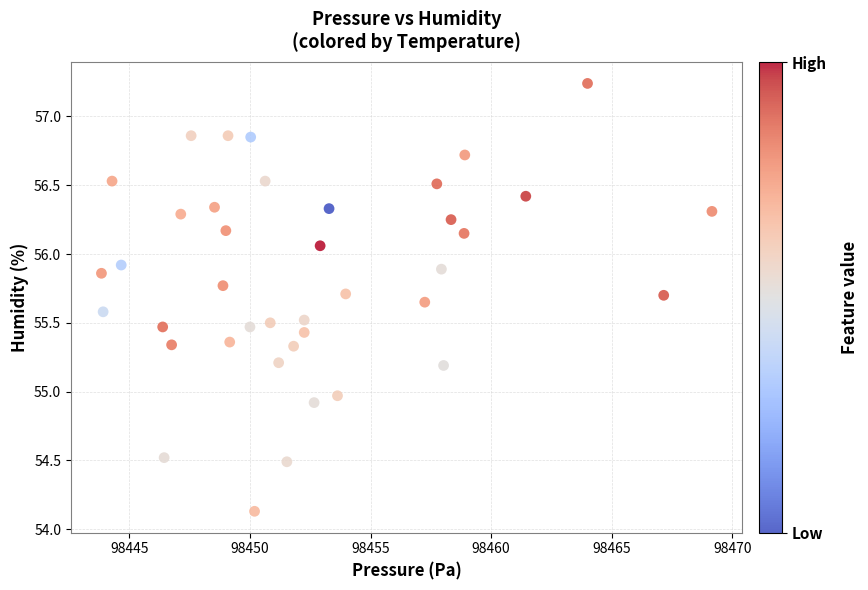

What is the range of X values (max minus min)?

25.3